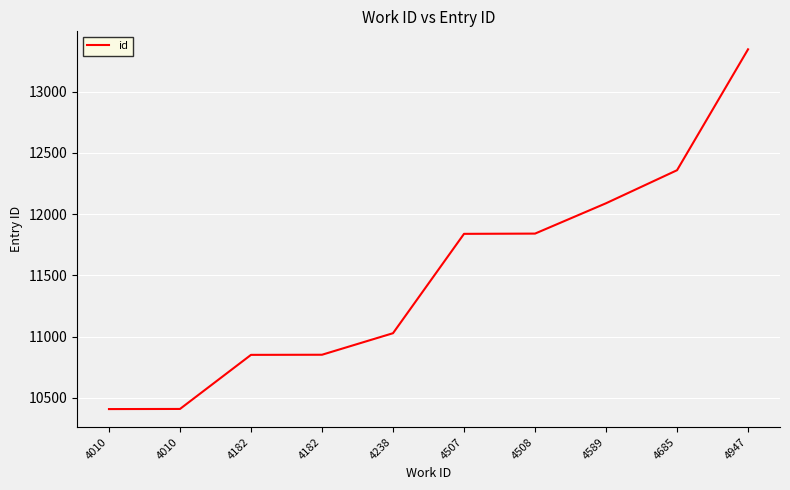

What is the sum of all values?

115018